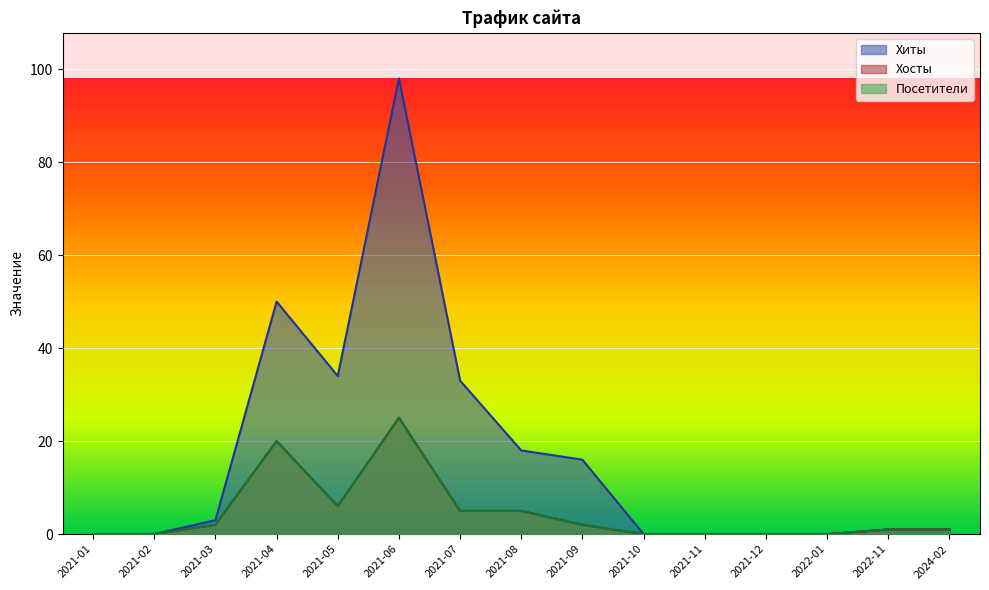

At which category does Посетители reach its first local valley?

2021-05